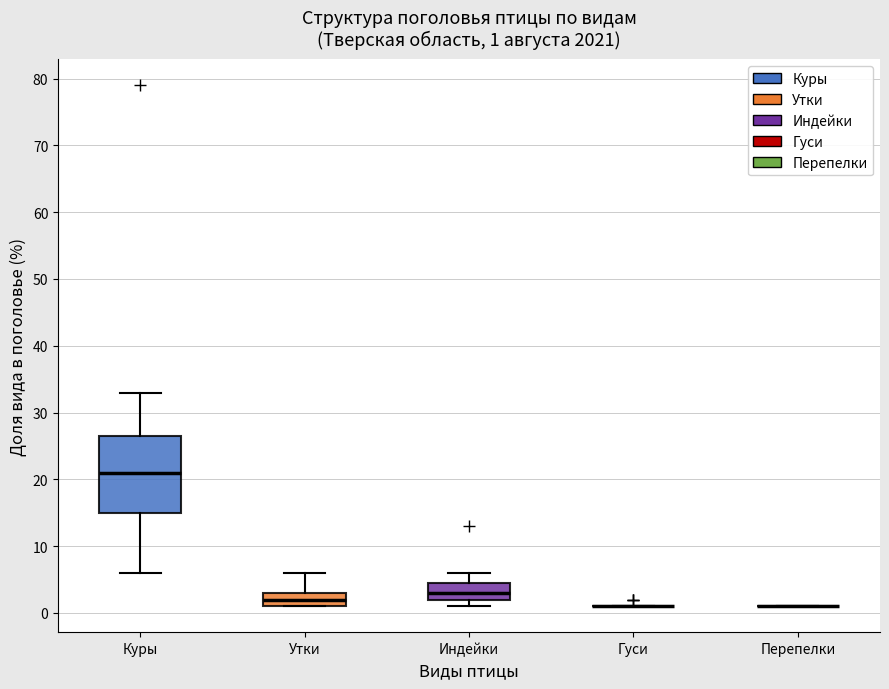

Which box is the tallest, from its lower edge to its upper edge?

Куры